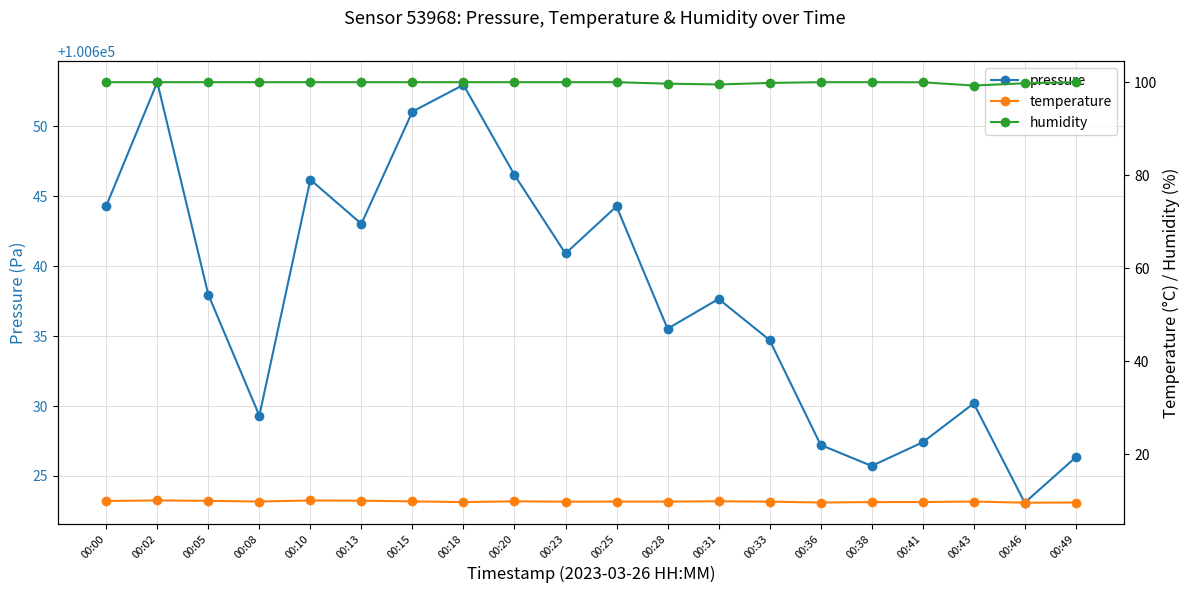

What is the minimum value for humidity?

99.3